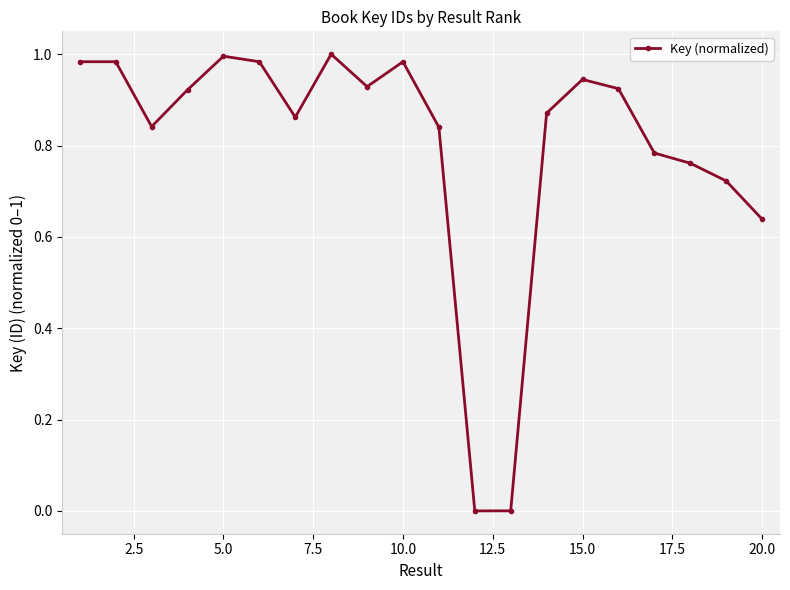

How many interior local valleys (lower than both neighbors) does the data have?

4